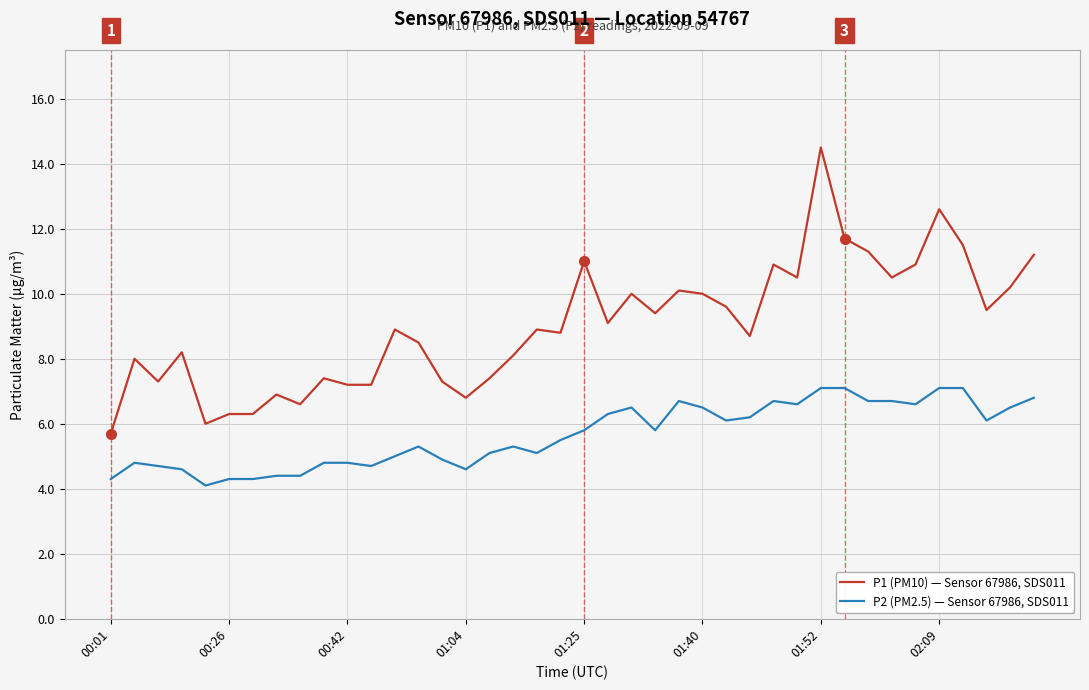

What is the sum of all P1 (PM10) — Sensor 67986, SDS011 values?

361.0